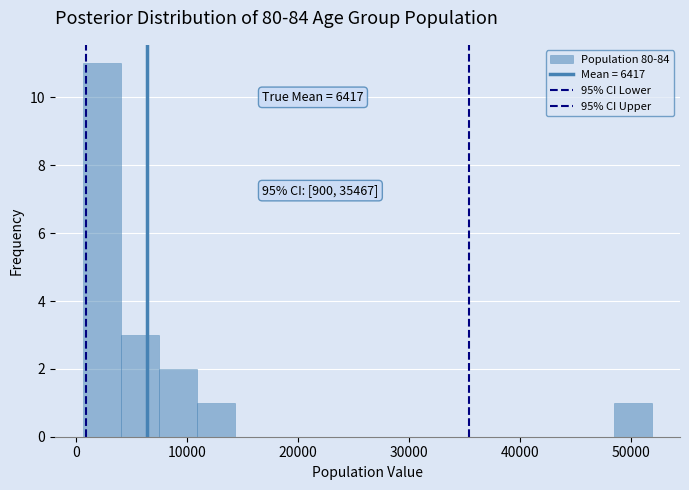

Read against the x-axis, roughly where is the centre of the tallest bar?

2000